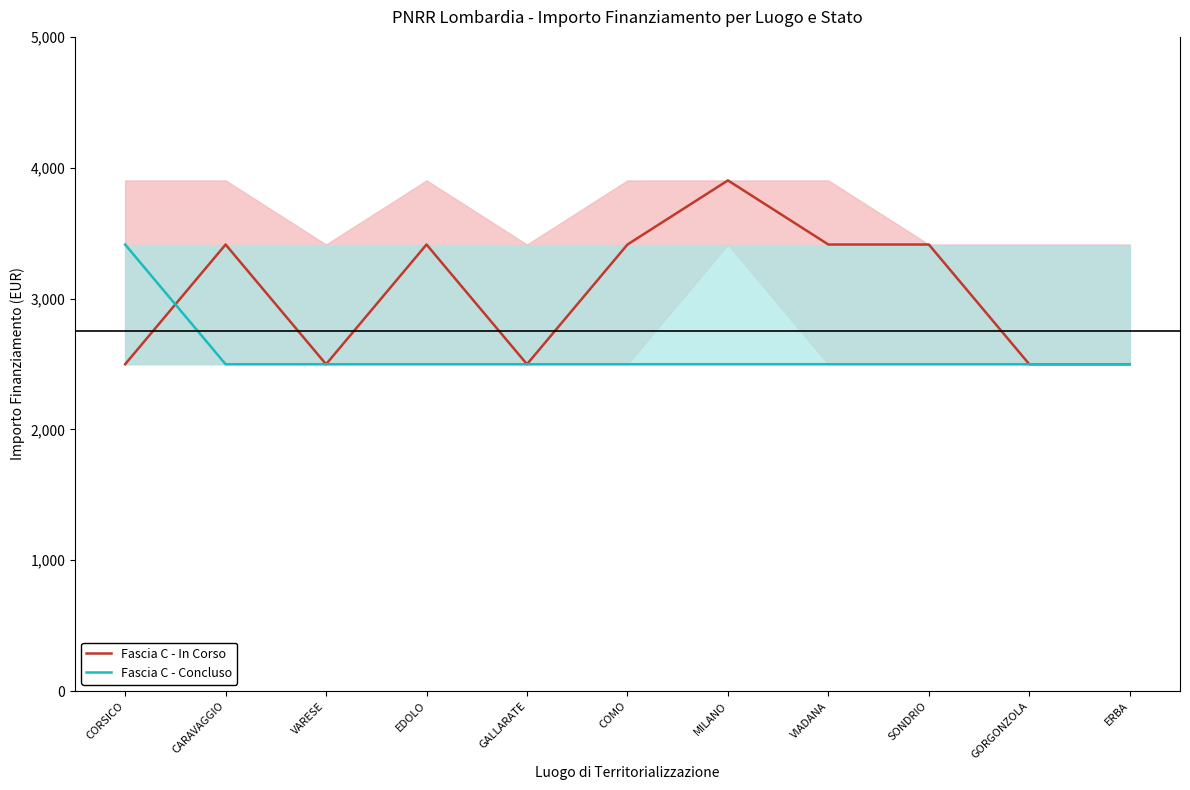

What value does the Fascia C - Concluso series have at ERBA, to the nearest 50?

2500